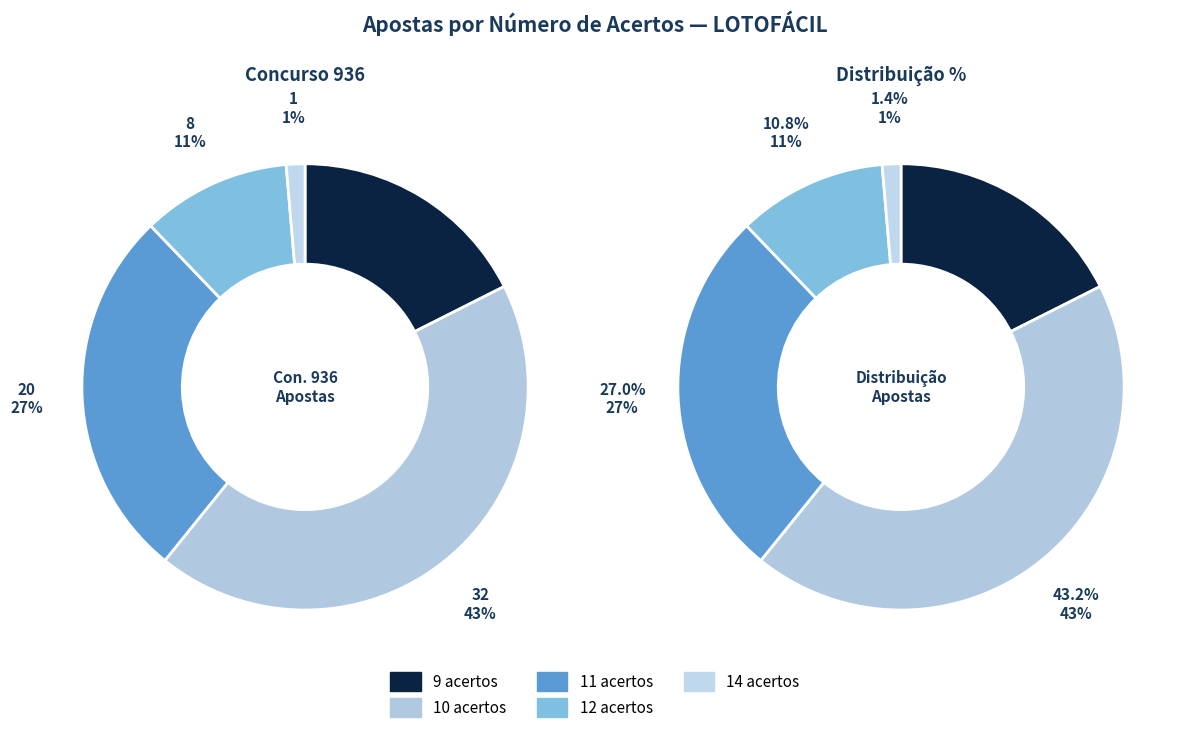

What is the ratio of the value at 9 acertos to the value at 12 acertos?

1.6